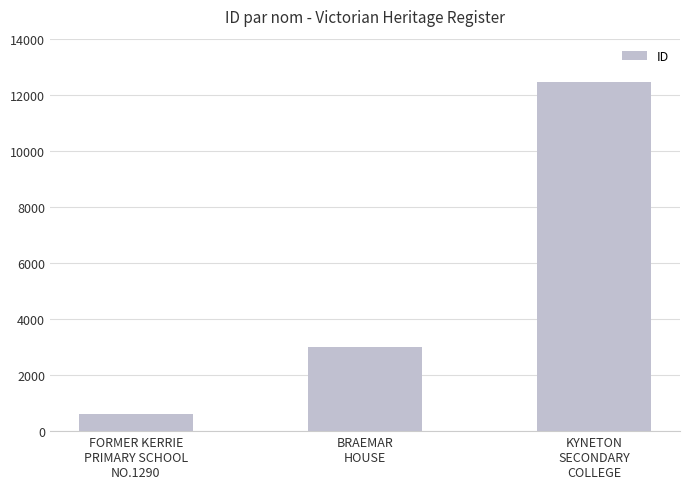

List the labels in order of value, smallest first.

FORMER KERRIE
PRIMARY SCHOOL
NO.1290, BRAEMAR
HOUSE, KYNETON
SECONDARY
COLLEGE